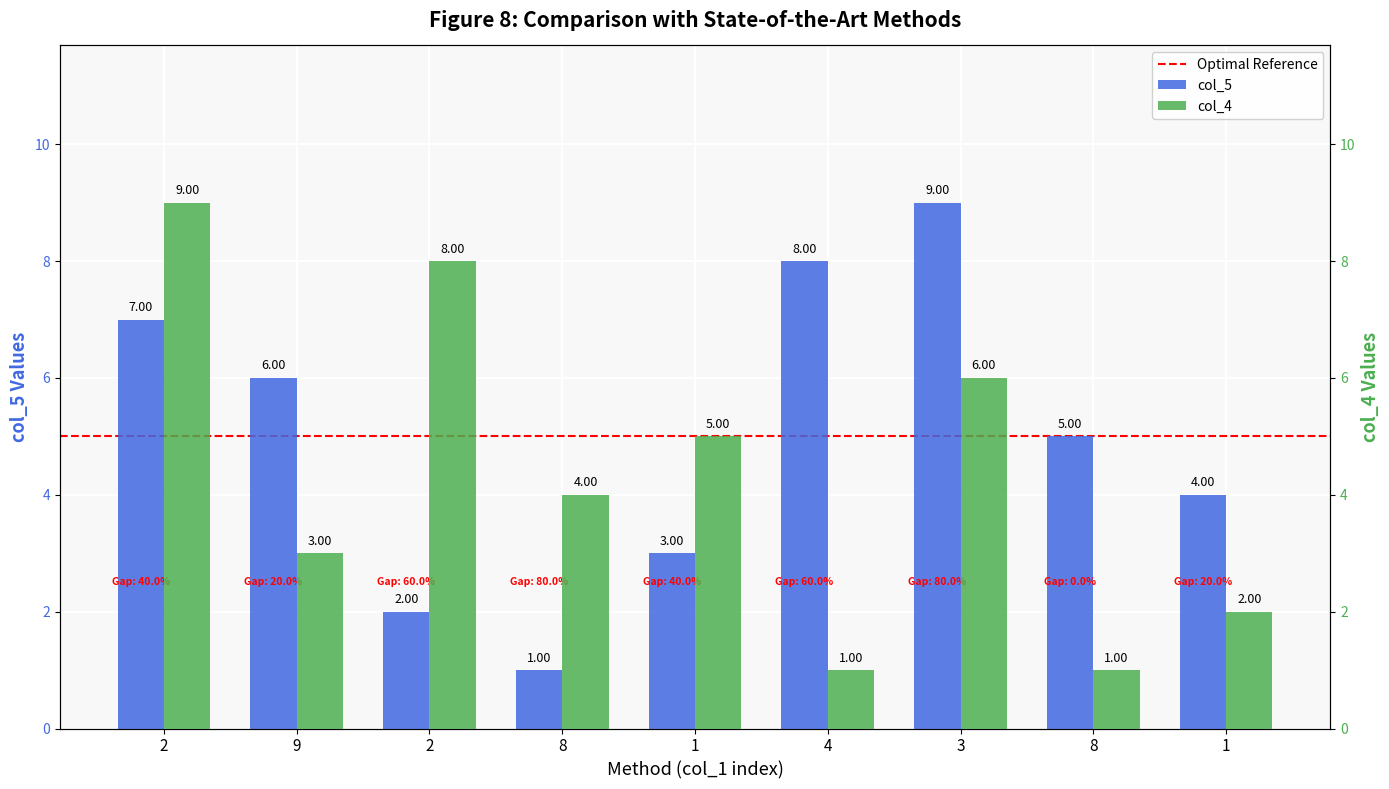

What is the minimum value shown in the chart?

1